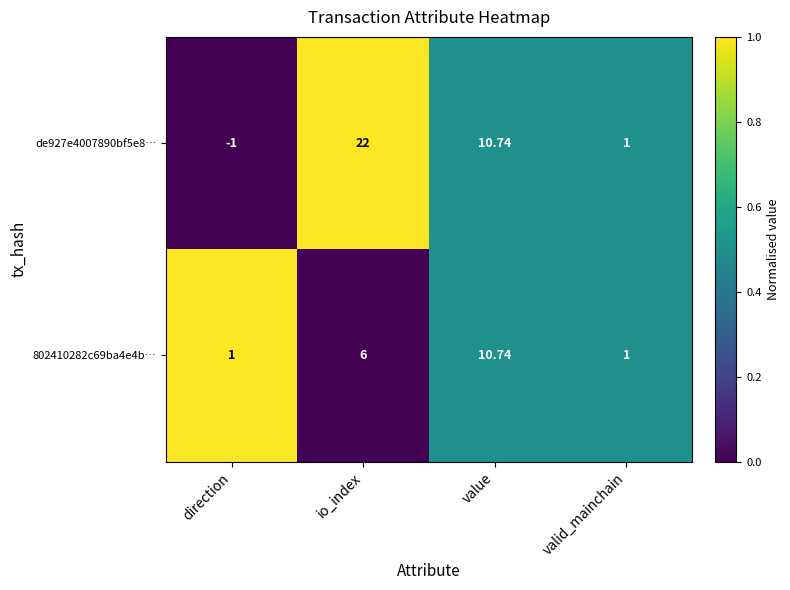

At which category is the sum across all series the highest?

io_index